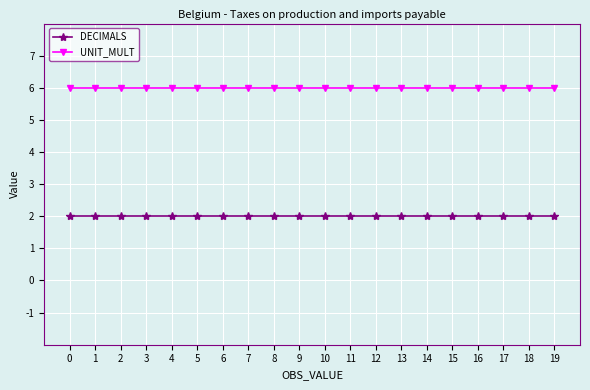

Which series has the largest total across all categories?

UNIT_MULT